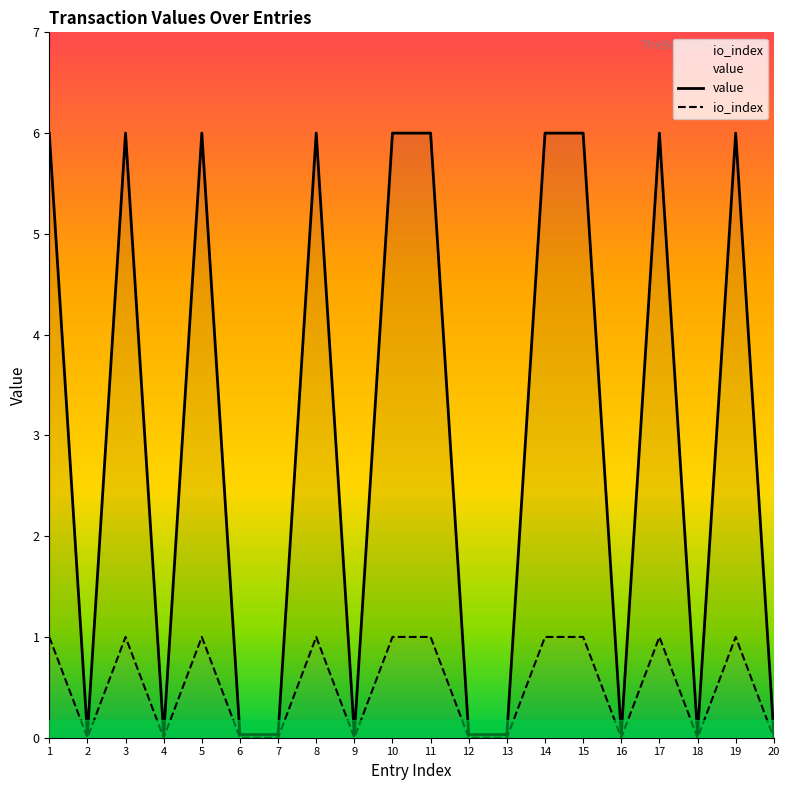

At which category does value reach its first local valley?

2